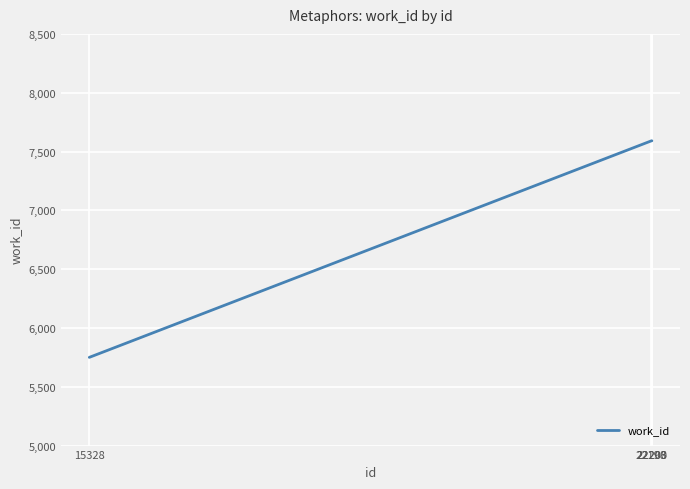

What is the difference between the second highest and minimum values?

1841